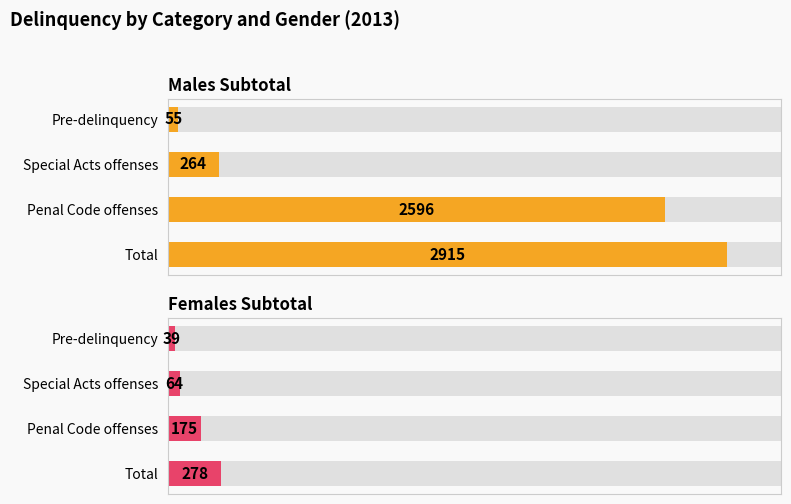

List the series in order of their overall mean, highest first.

Males Subtotal, Females Subtotal